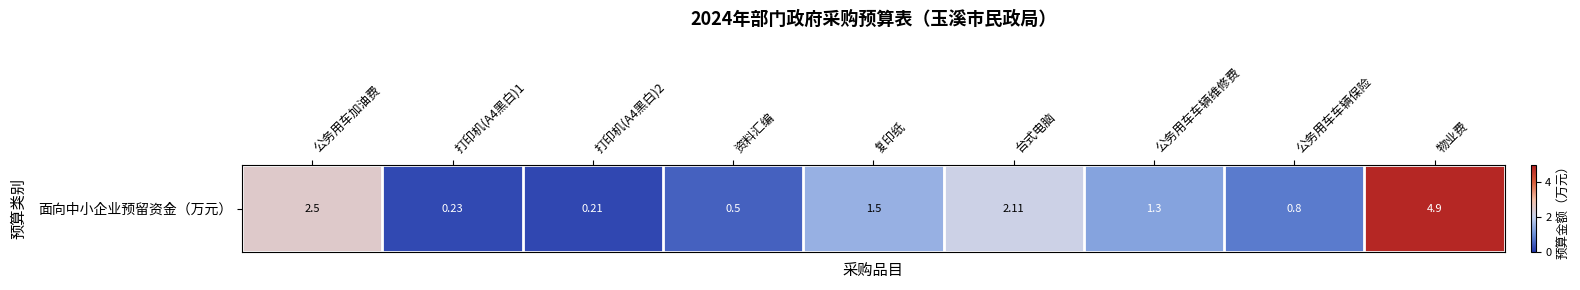

How many distinct data groups are displayed?

1